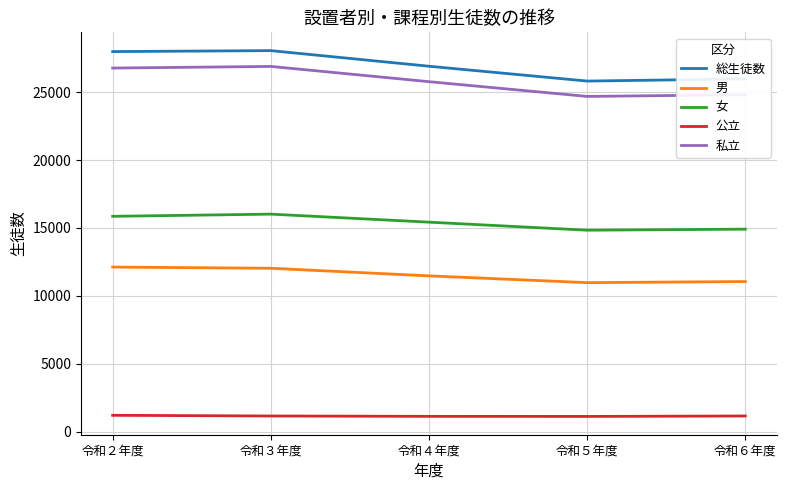

What is the maximum value for 女?

16017